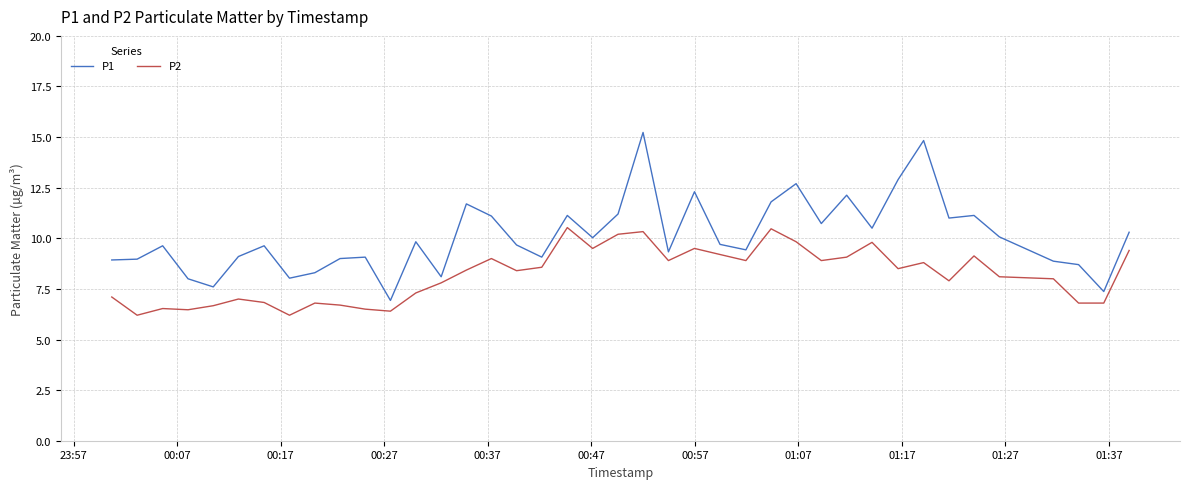

What is the sum of all P1 values?

404.0